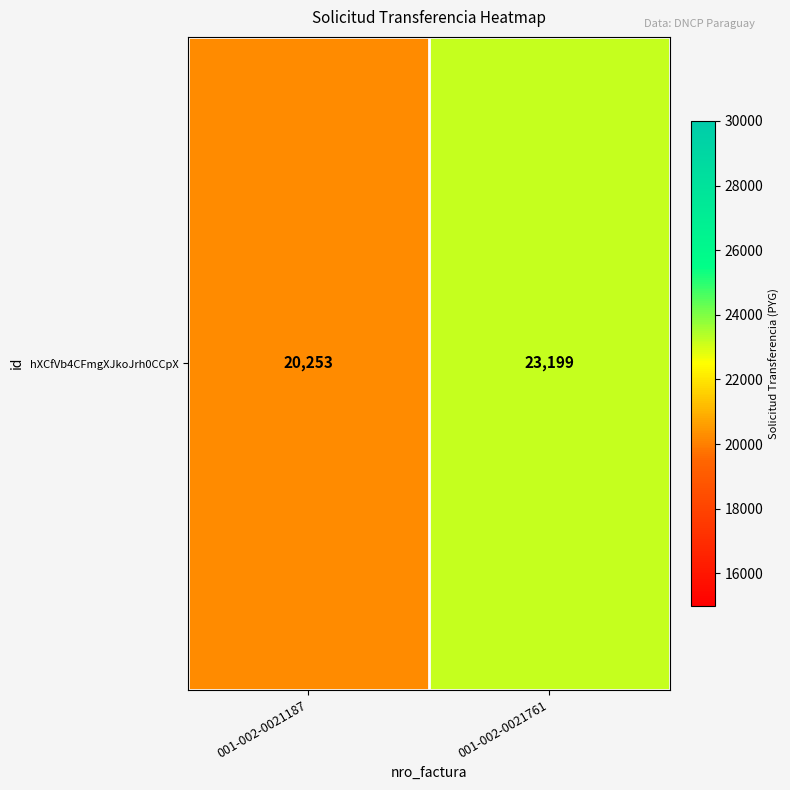

Between 001-002-0021761 and 001-002-0021187, which is larger?

001-002-0021761